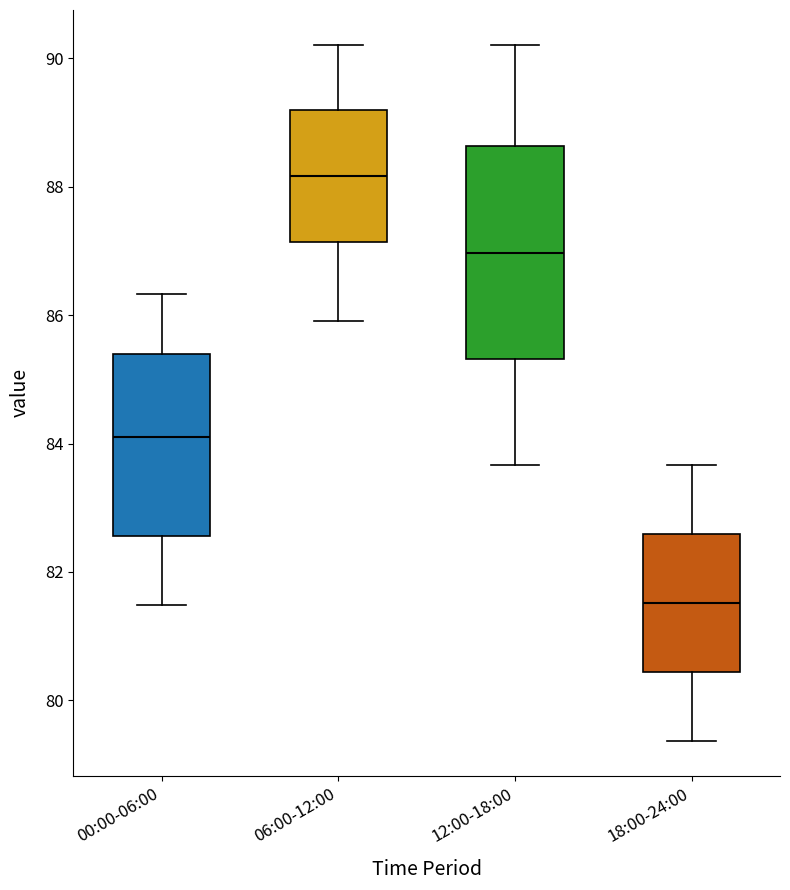

Where does the median line of the box for 18:00-24:00 sit on the y-axis? The values are not printed on the chart, so give them approximately, as read against the axis.

81.6